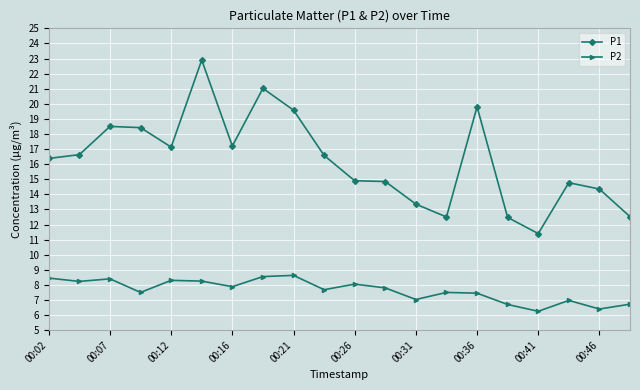

Which series has the largest total across all categories?

P1